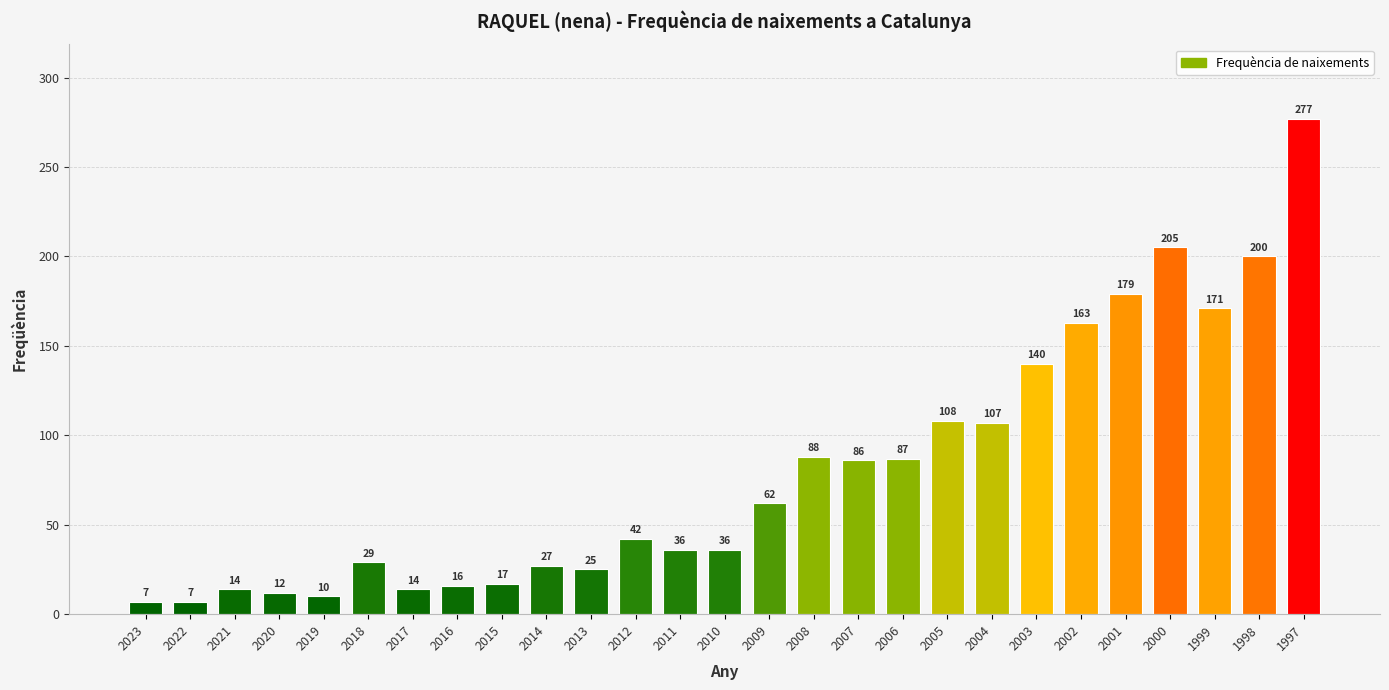

What is the difference between the second highest and second lowest values?

198